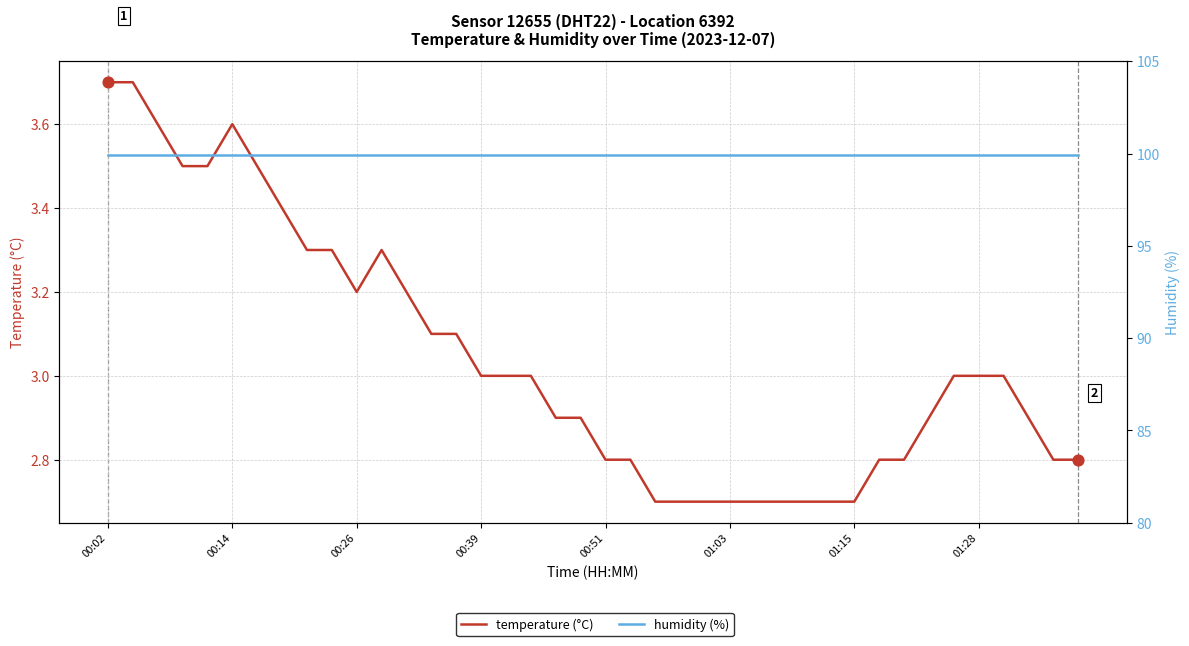

Which series reaches the maximum Y coordinate?

humidity (%)